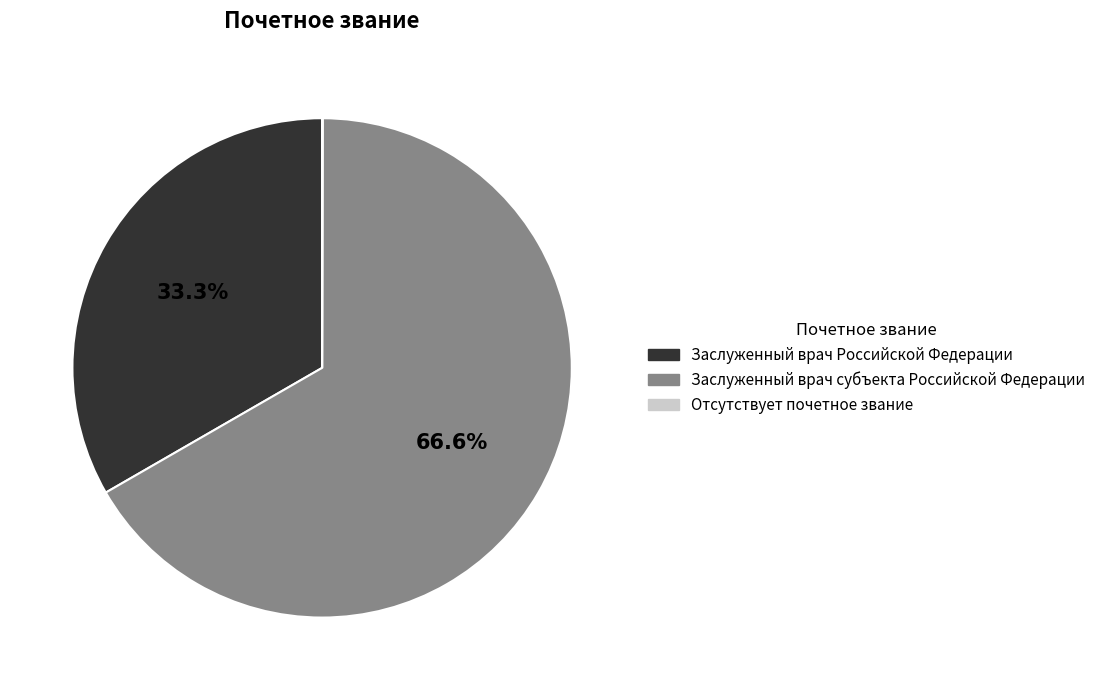

Which slice represents more than half of the pie?

Заслуженный врач субъекта Российской Федерации